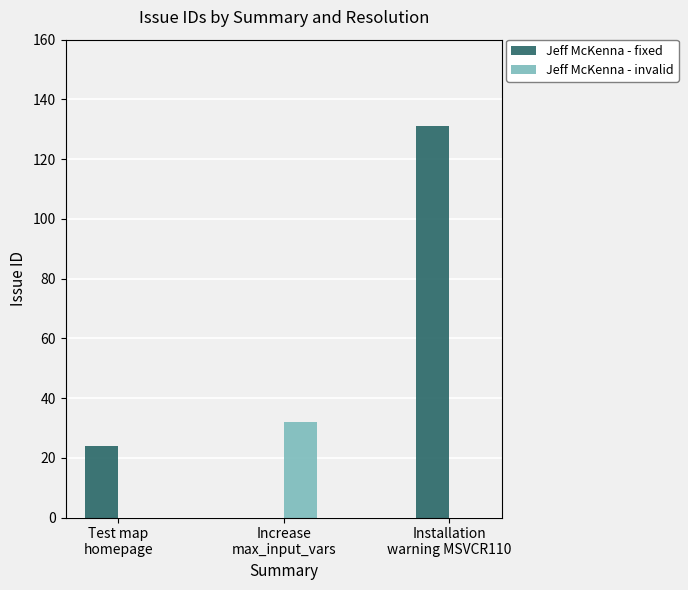

What is the total value across all series at Installation
warning MSVCR110?

131